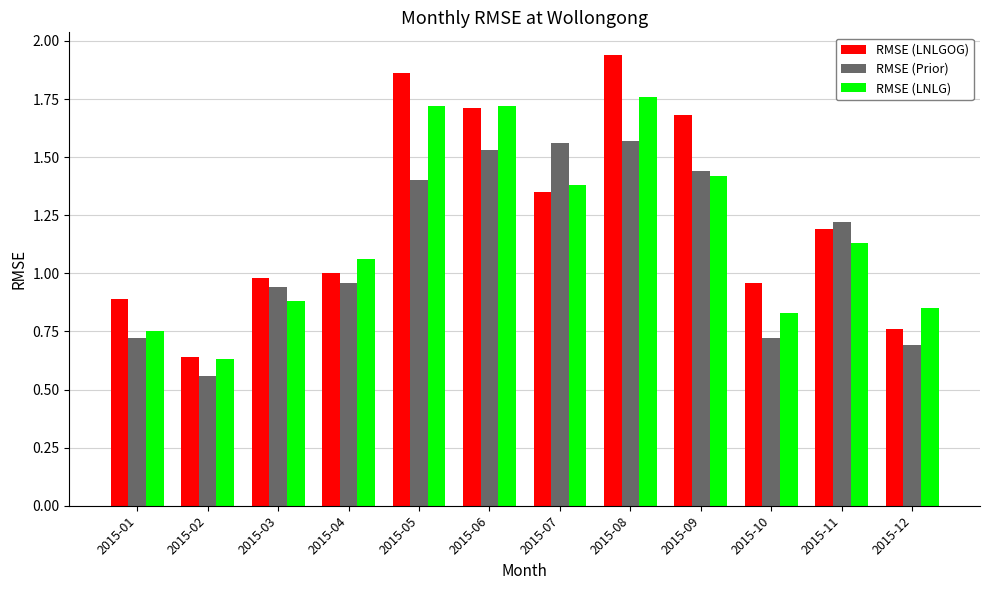

Which series has the largest range (max minus min)?

RMSE (LNLGOG)